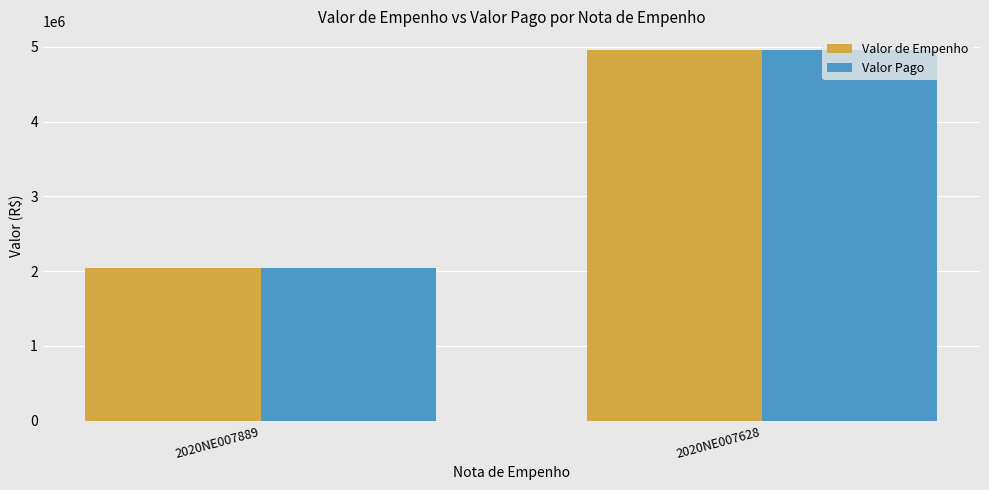

At which category is the sum across all series the highest?

2020NE007628